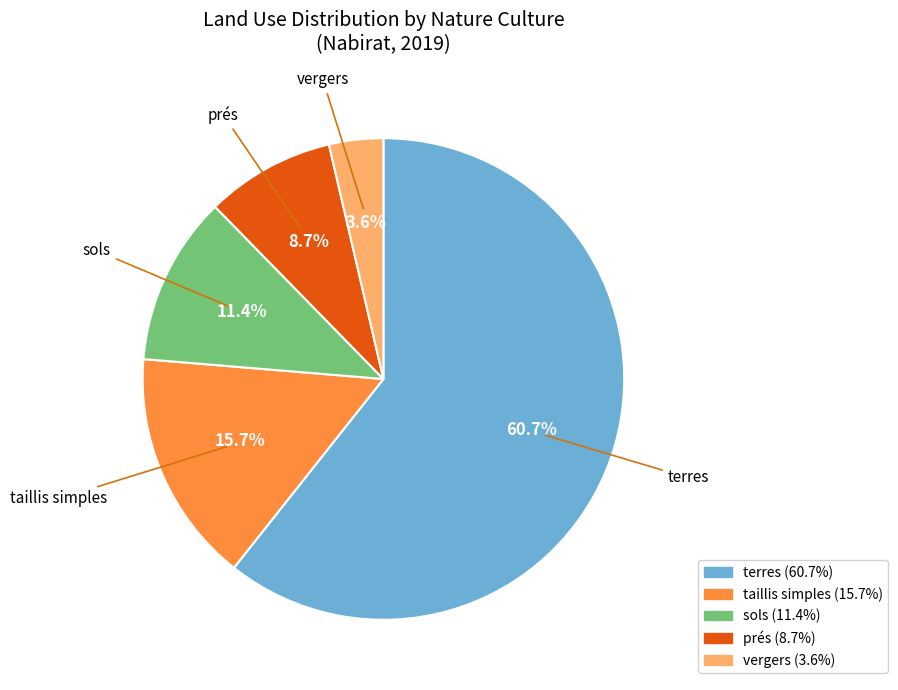

Approximately how many times larger is the value at terres compared to sols?

5.3